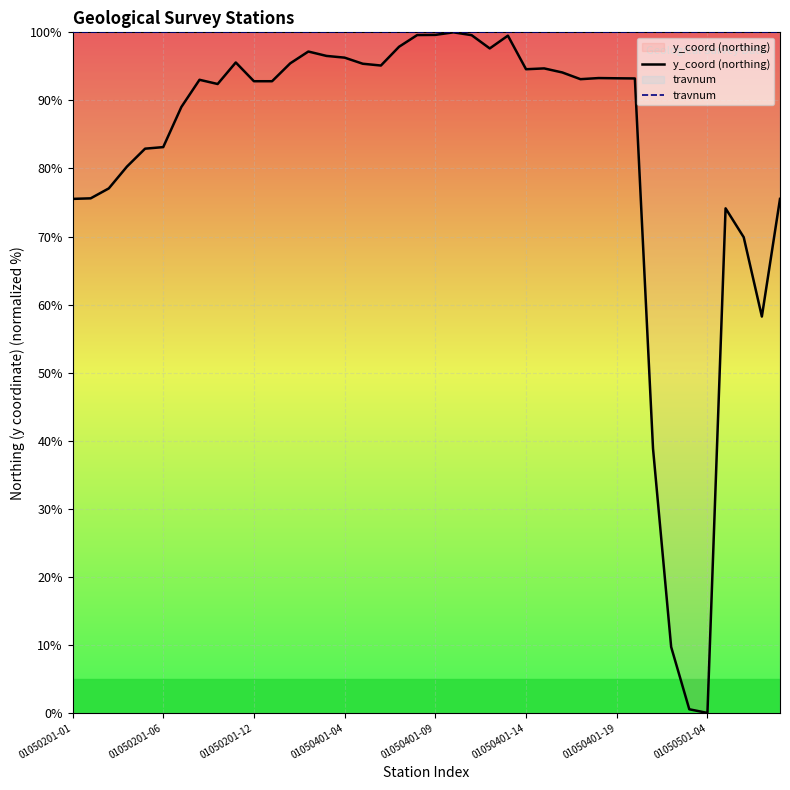

Which series has the largest total across all categories?

travnum